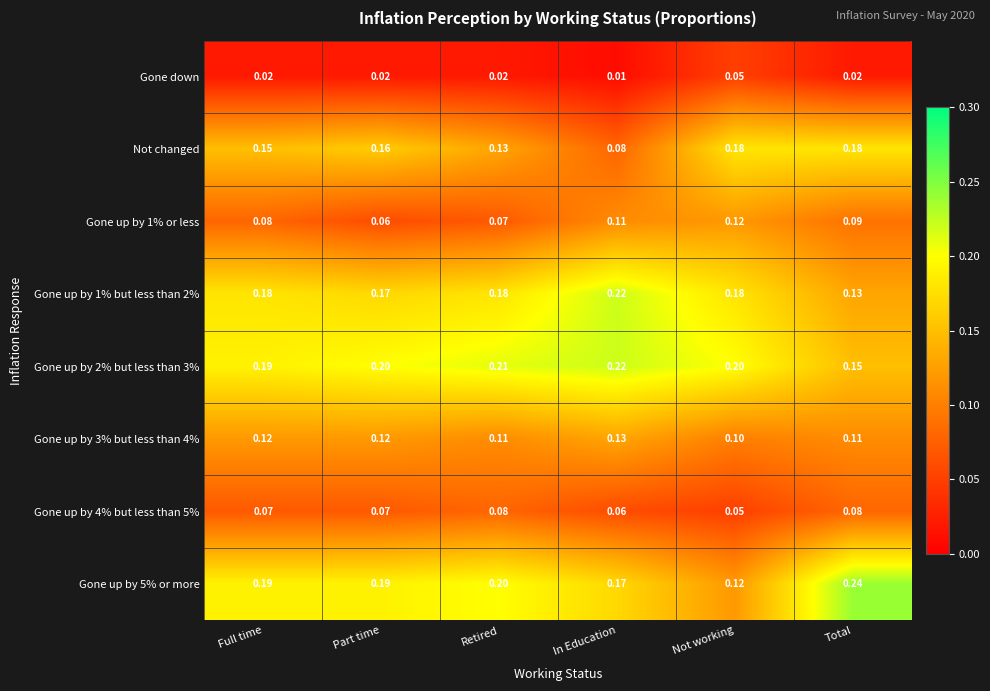

Which series has the widest spread of values?

Gone up by 5% or more